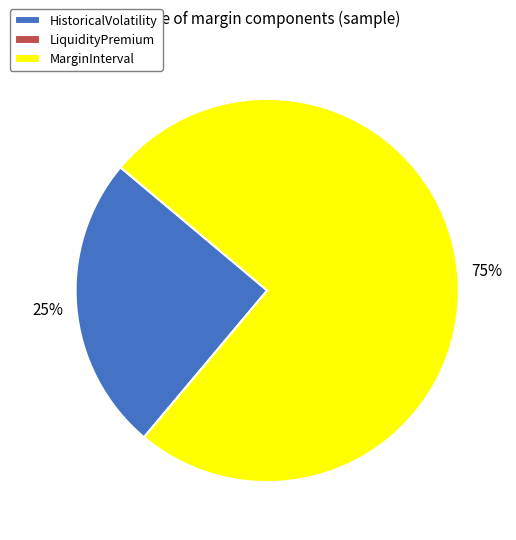

Which slice is the largest?

MarginInterval